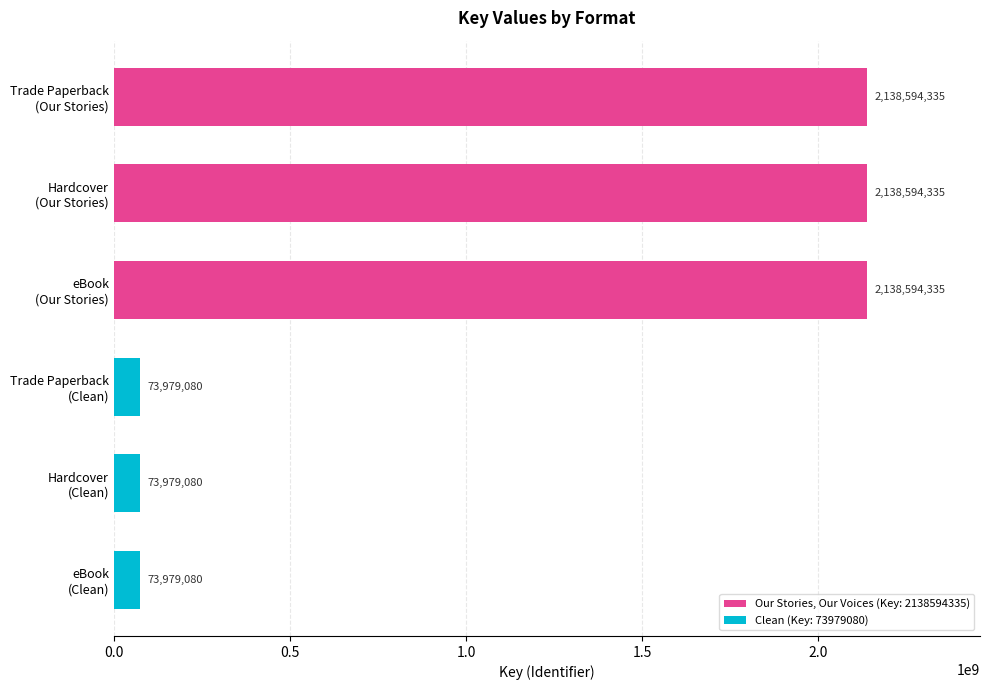

What is the average value?

1106286708